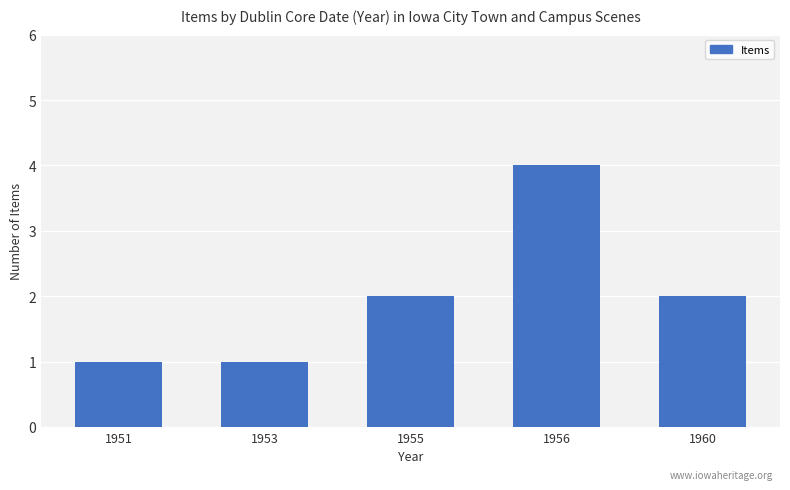

How many distinct data groups are displayed?

1